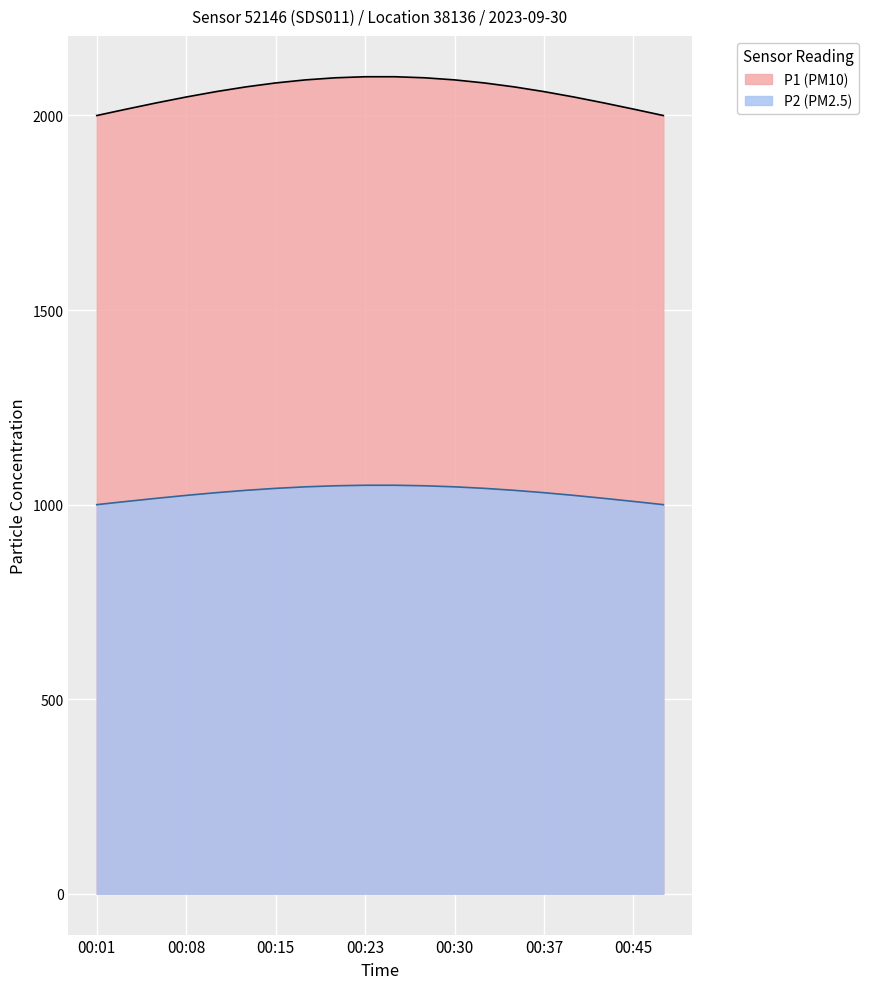

List the series in order of their peak value, lowest first.

P2 (PM2.5), P1 (PM10)